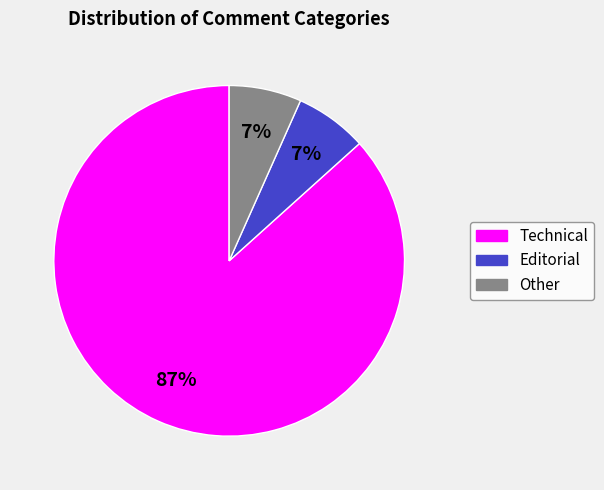

To the nearest percent, what portion does Editorial represent?

7%